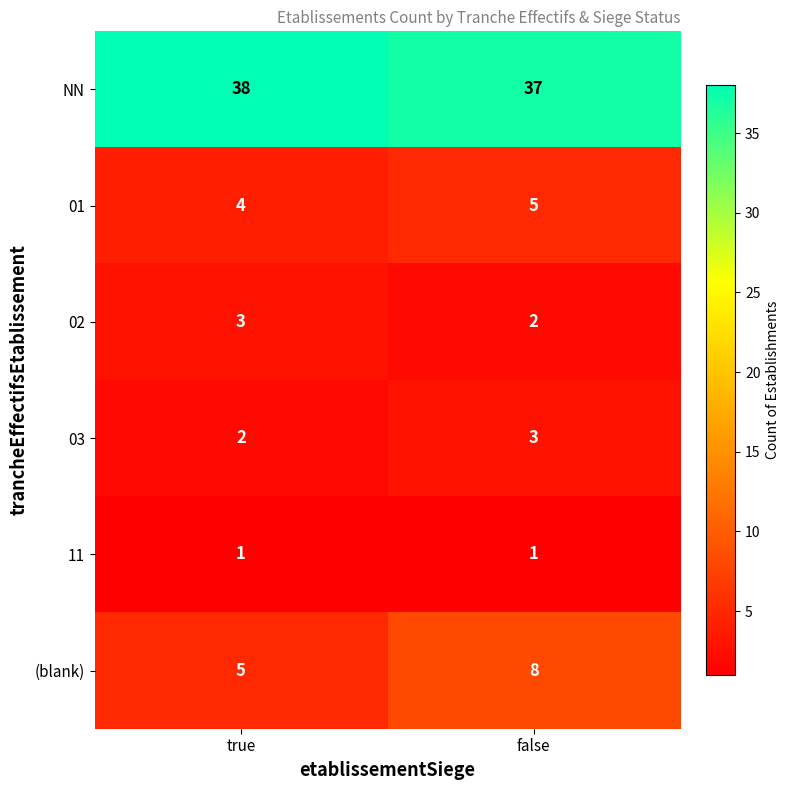

What is the greatest value displayed?

38